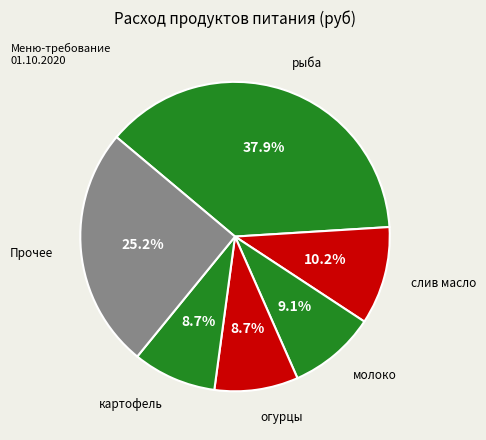

Is there any slice that represents more than half of the pie?

No